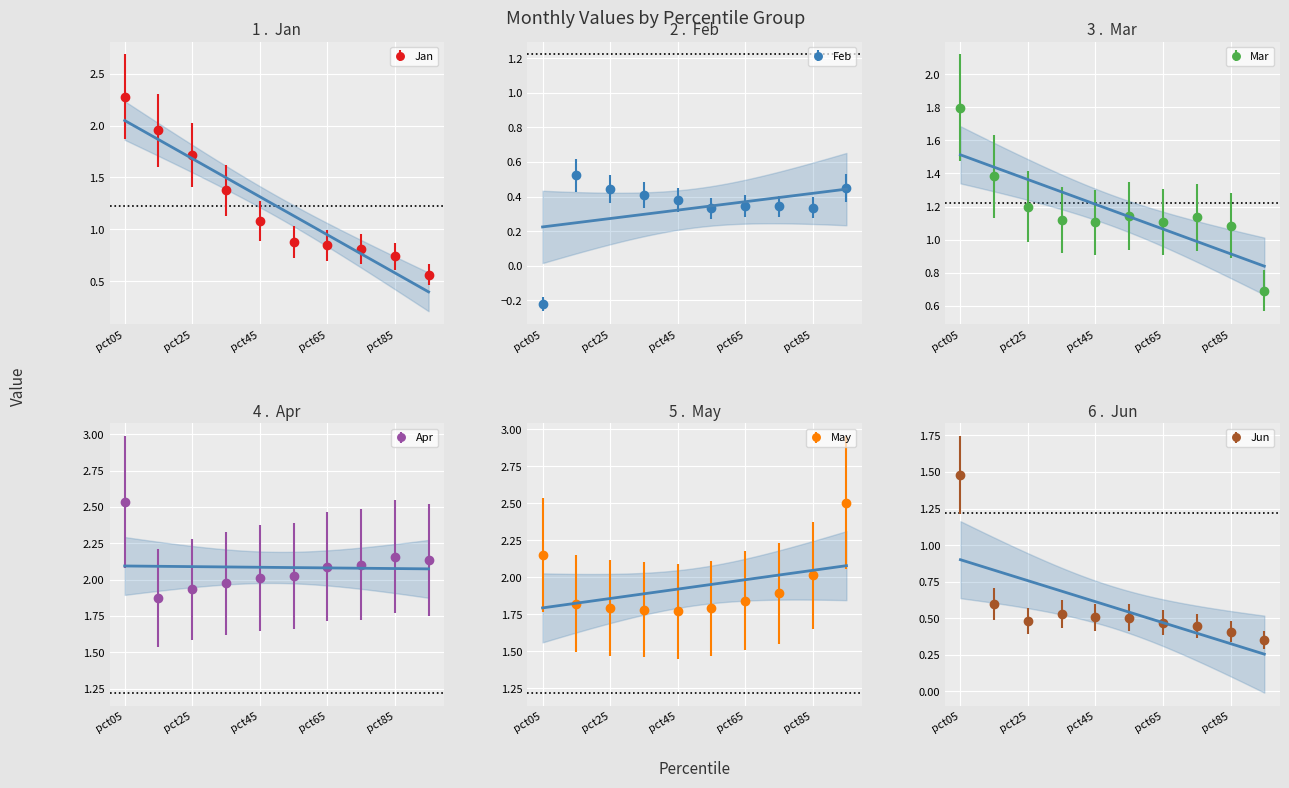

Is this an area chart (filled region under the line)?

No